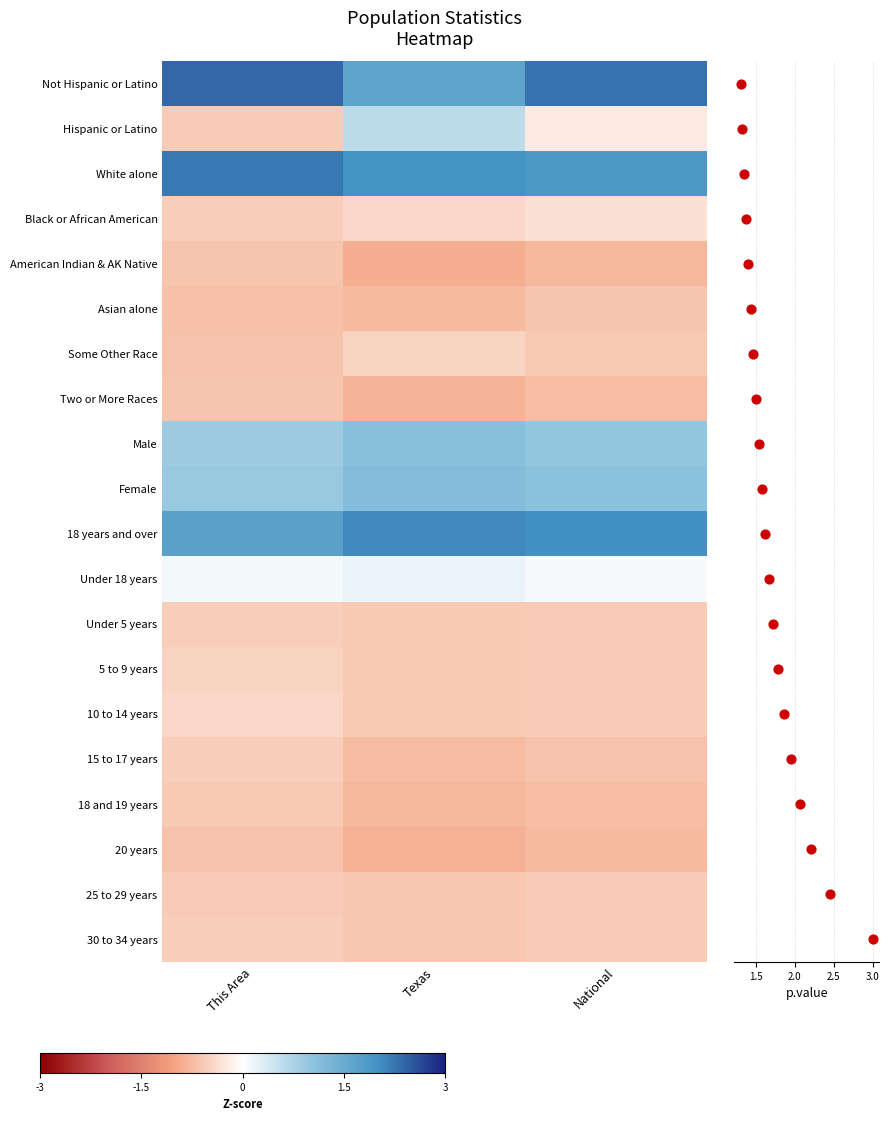

Which has a higher value, This Area or National?

This Area